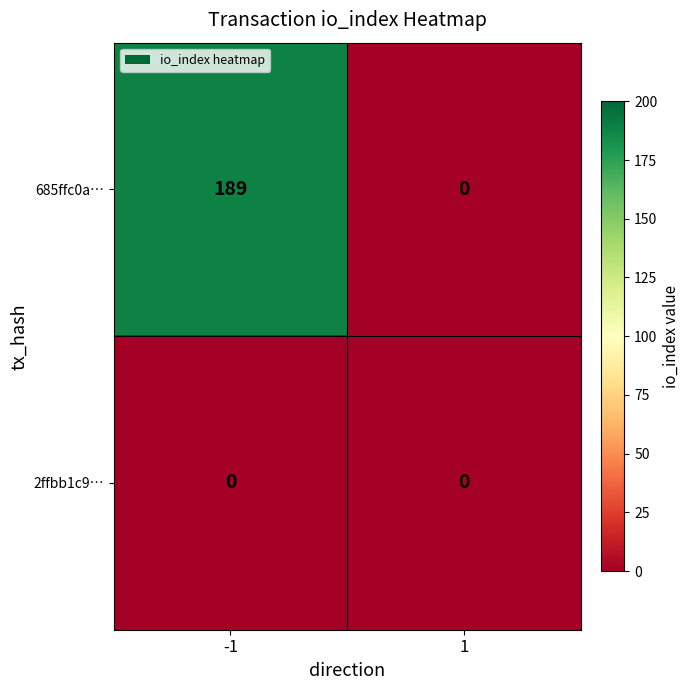

Rank the series by their average value, from lowest to highest.

2ffbb1c9…, 685ffc0a…